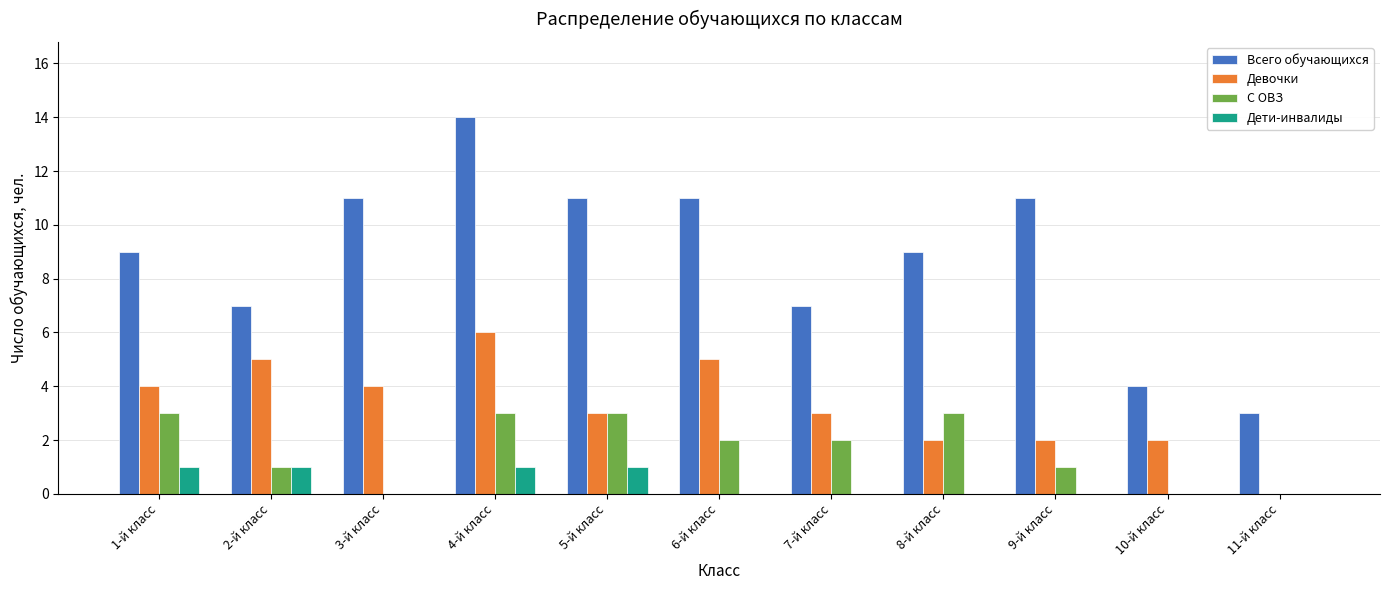

Which label corresponds to the largest value in the chart?

4-й класс